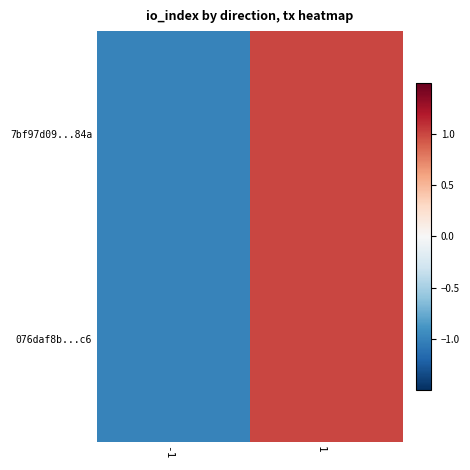

Reading left to right, extract all data points from this chart.

7bf97d09...84a: -1=-1	1=1
076daf8b...c6: -1=-1	1=1